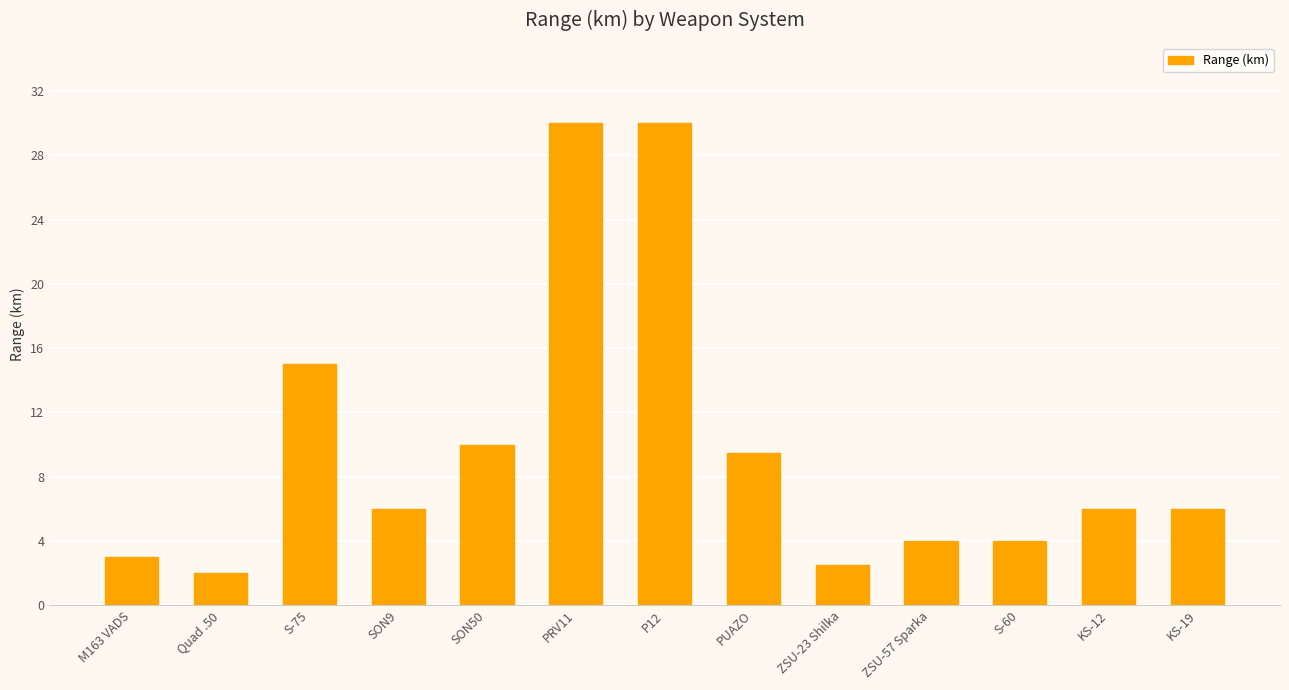

What is the difference between the values at Quad .50 and SON50?

8.0